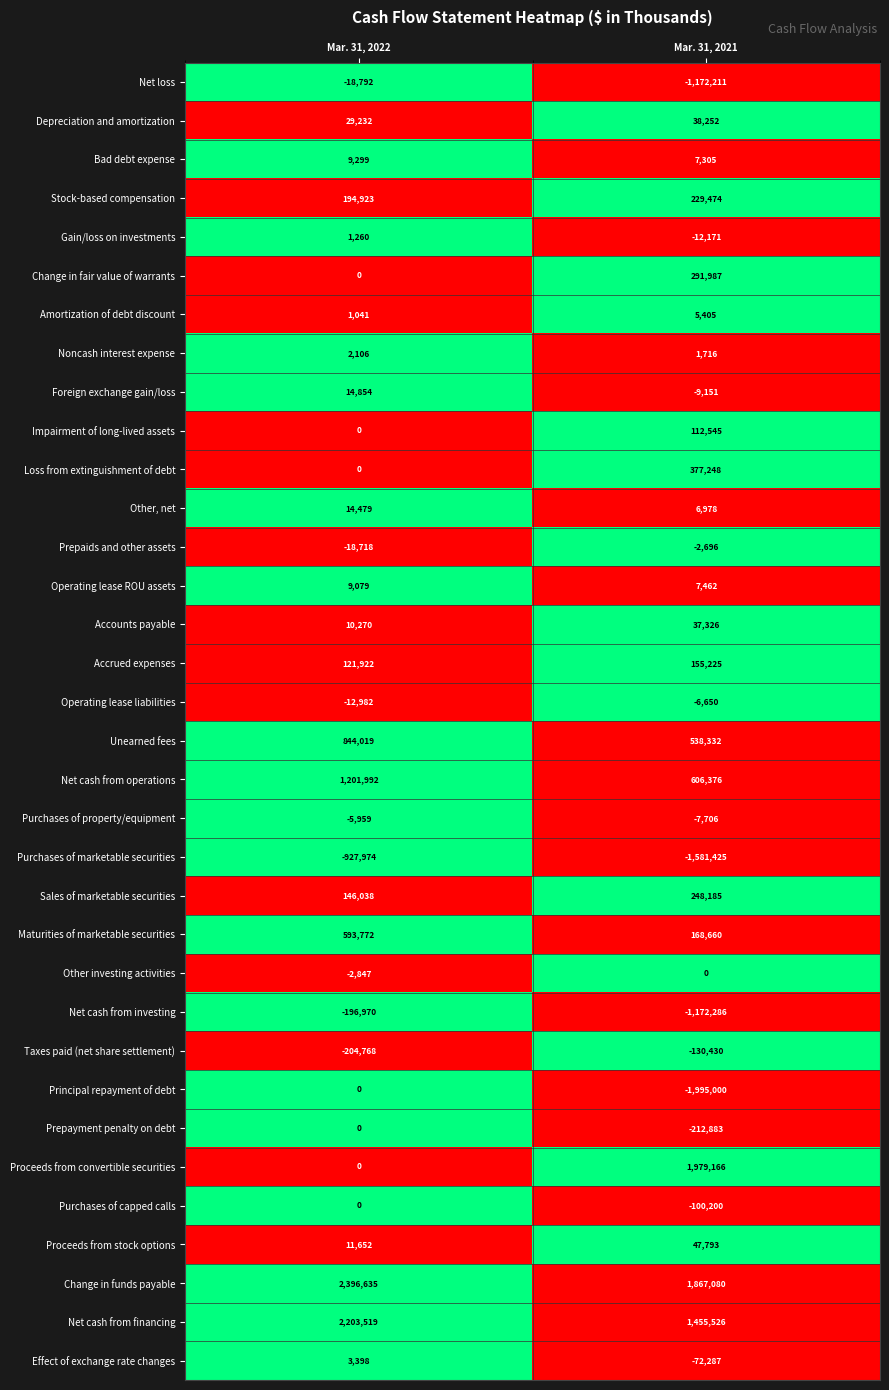

At how many categories does at least one series exceed 0?

2